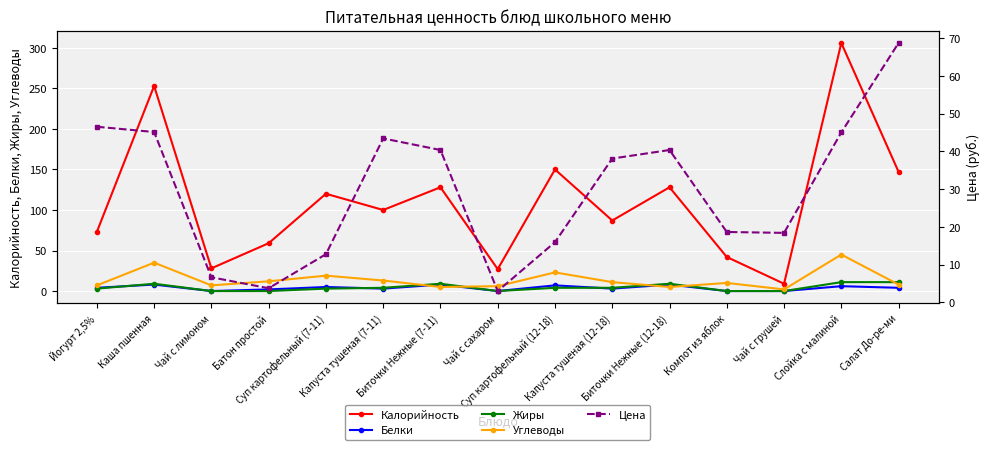

At which category is the sum across all series the highest?

Слойка с малиной